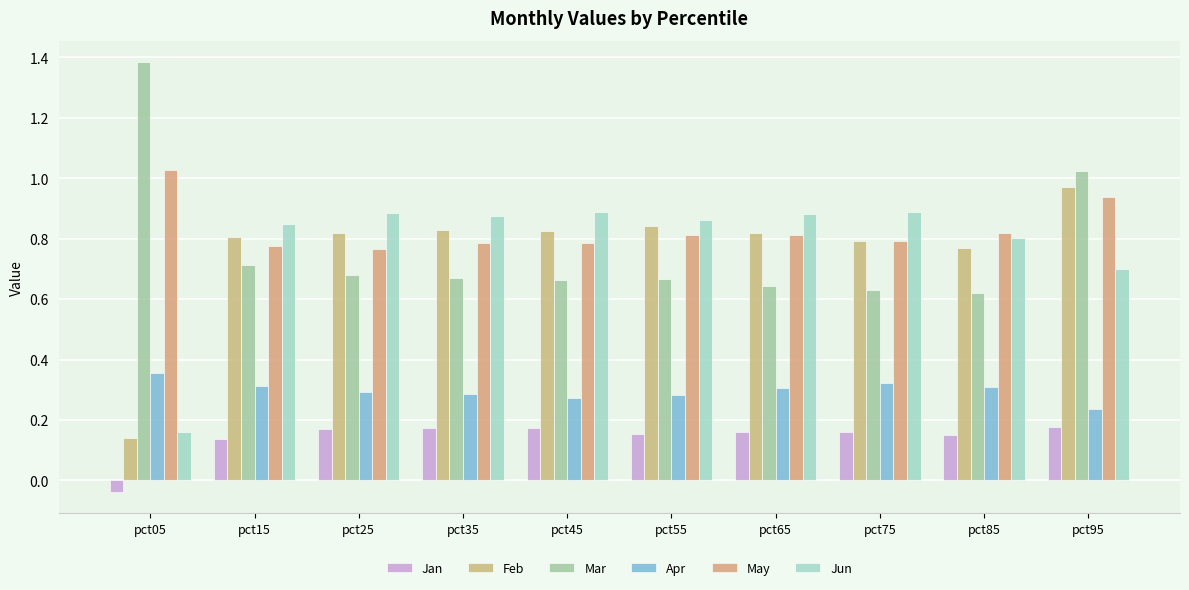

Rank the series at pct05 from lowest to highest value.

Jan, Feb, Jun, Apr, May, Mar